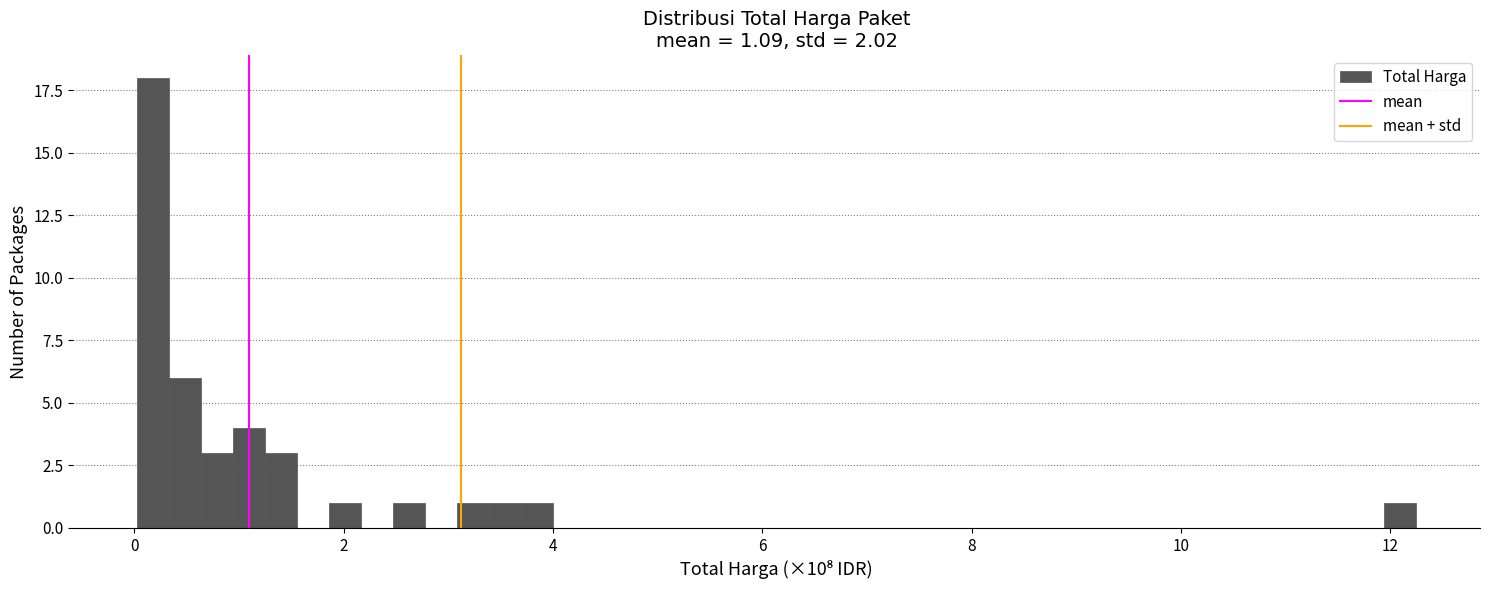

Around what value on the x-axis is the tallest bar? Give the approximate position of its centre, as read against the axis.

0.2